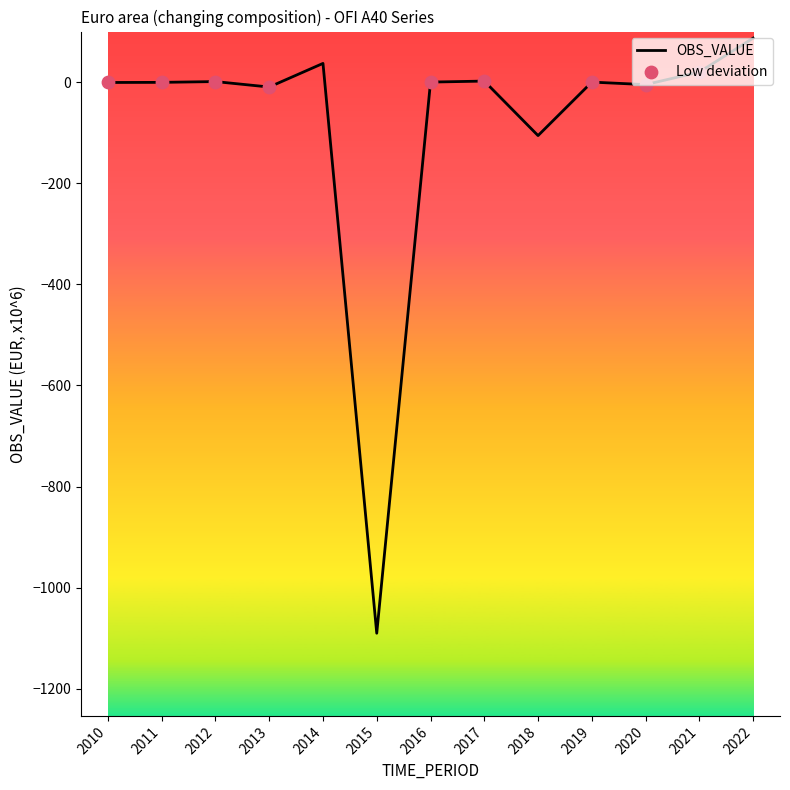

What is the change in value from 2014 to 2022?

+50.0